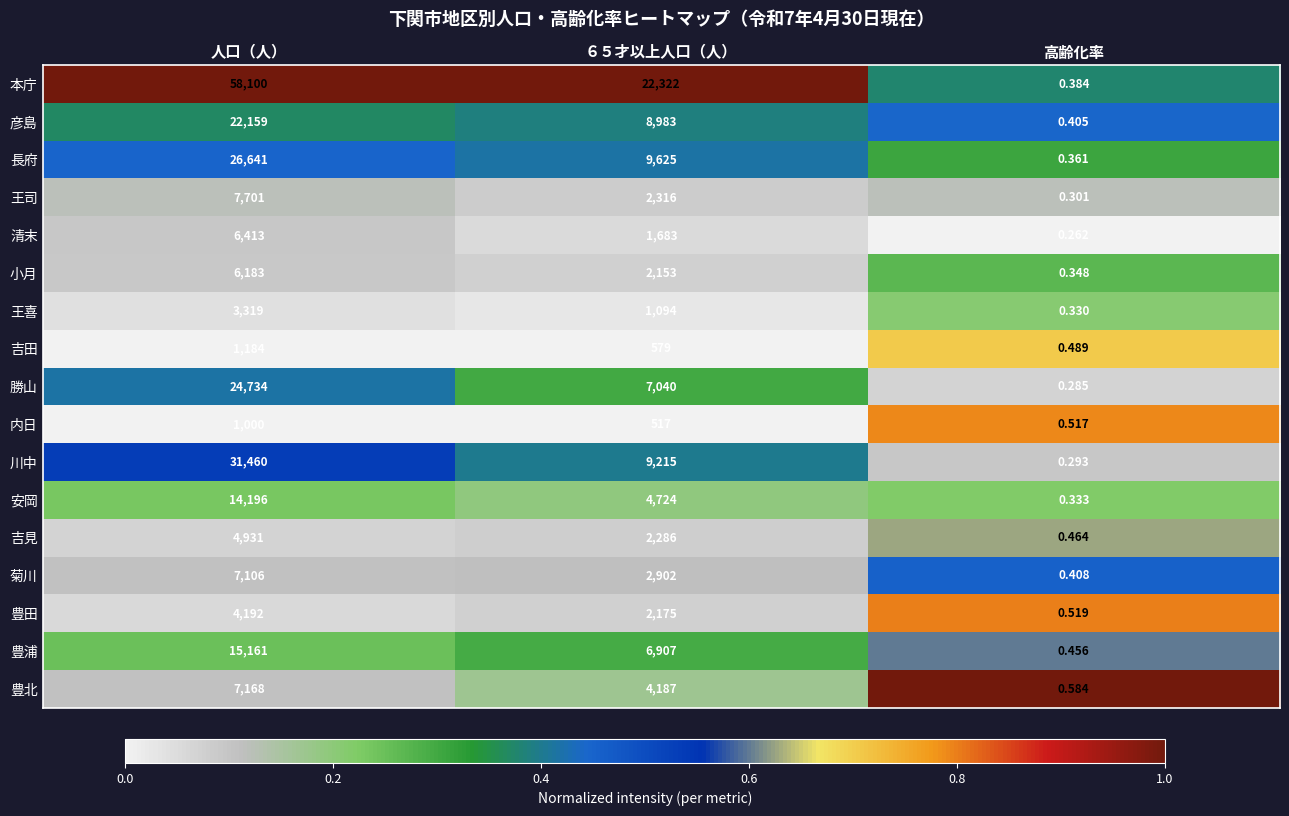

What is the difference between the highest and lowest values at ６５才以上人口（人）?

21805.0